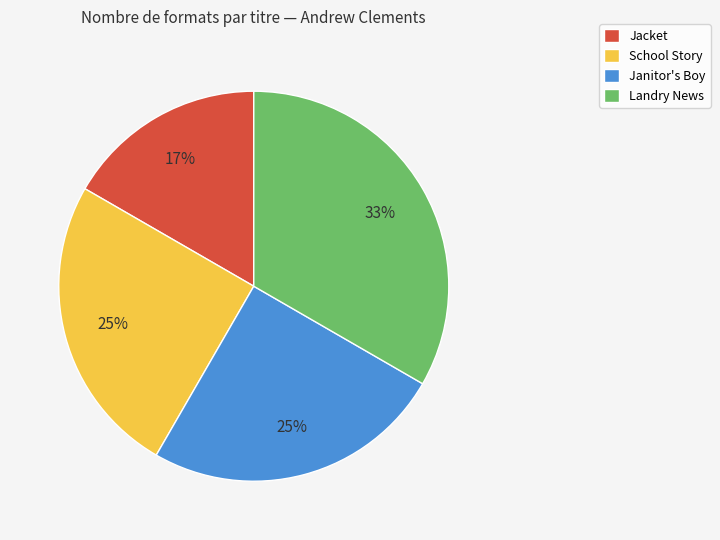

Is it true that Jacket is 17% of the pie?

True